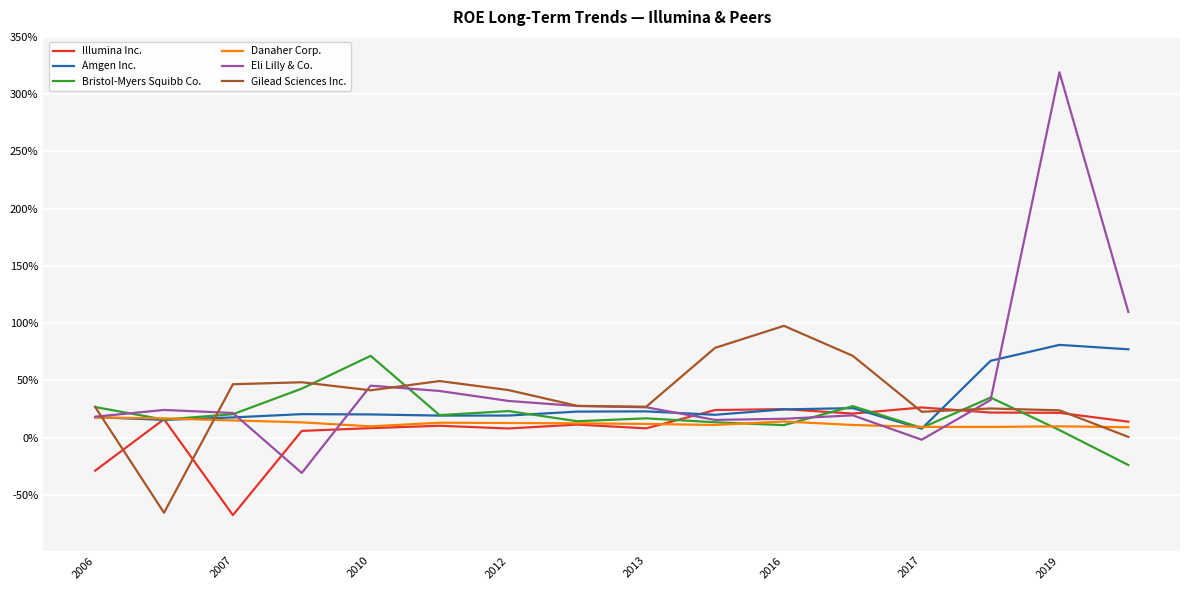

Reading left to right, extract all data points from this chart.

Illumina Inc.: -0.3	0.2	-0.7	0.1	0.1	0.1	0.1	0.1	0.1	0.2	0.2	0.2	0.3	0.2	0.2	0.1
Amgen Inc.: 0.2	0.2	0.2	0.2	0.2	0.2	0.2	0.2	0.2	0.2	0.2	0.3	0.1	0.7	0.8	0.8
Bristol-Myers Squibb Co.: 0.3	0.2	0.2	0.4	0.7	0.2	0.2	0.1	0.2	0.1	0.1	0.3	0.1	0.4	0.1	-0.2
Danaher Corp.: 0.2	0.2	0.2	0.1	0.1	0.1	0.1	0.1	0.1	0.1	0.1	0.1	0.1	0.1	0.1	0.1
Eli Lilly & Co.: 0.2	0.2	0.2	-0.3	0.5	0.4	0.3	0.3	0.3	0.2	0.2	0.2	-0.0	0.3	3.2	1.1
Gilead Sciences Inc.: 0.3	-0.7	0.5	0.5	0.4	0.5	0.4	0.3	0.3	0.8	1.0	0.7	0.2	0.3	0.2	0.0